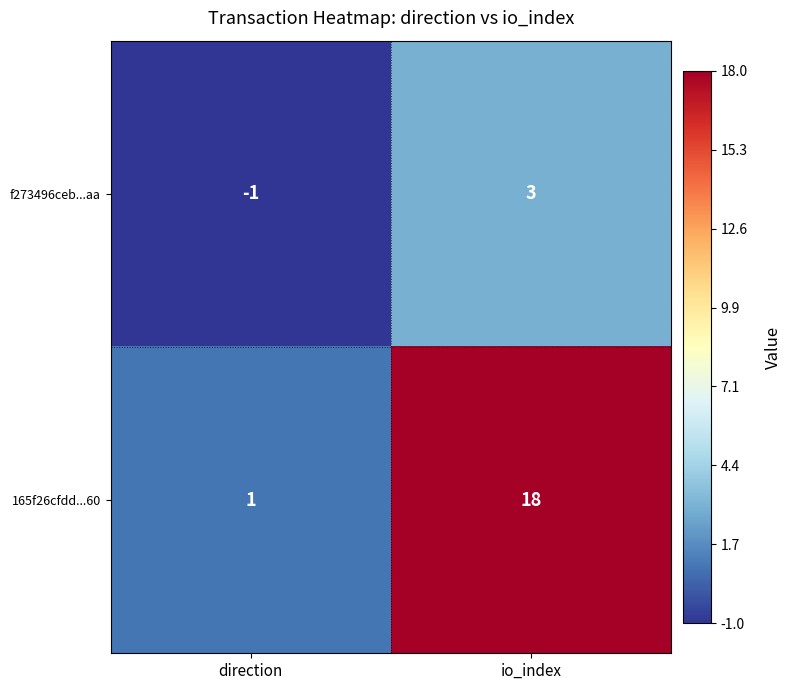

Reading left to right, transcribe all the data shown in this chart.

f273496ceb...aa: direction=-1	io_index=3
165f26cfdd...60: direction=1	io_index=18